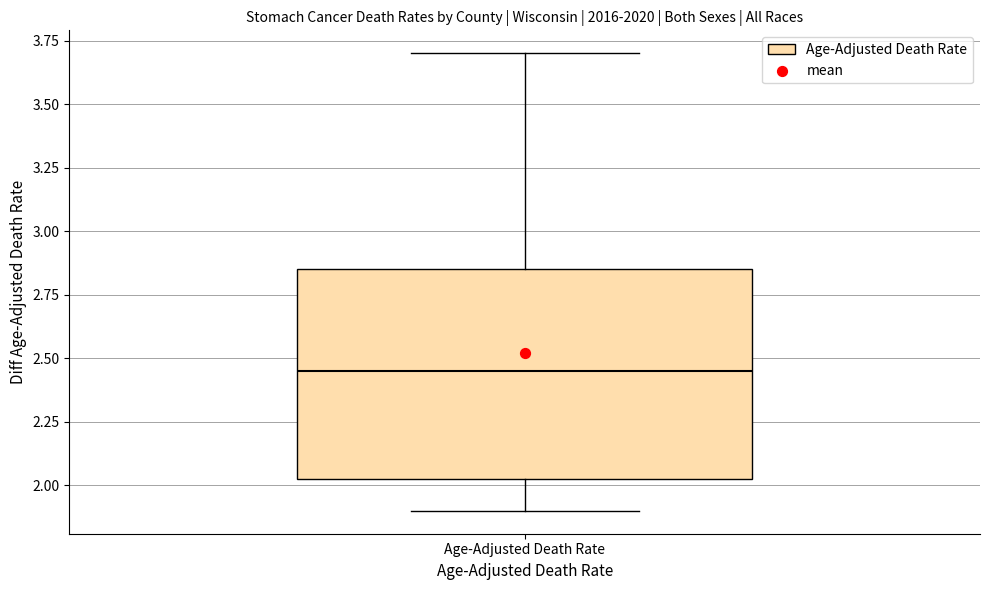

Read this box plot against the y-axis: the position of the median line, the range covered by the box, and the ends of both whiskers. The values are not printed on the chart, so give them approximately, as read against the axis.

median 2.45, box 2.05 to 2.85, whiskers 1.90 to 3.70